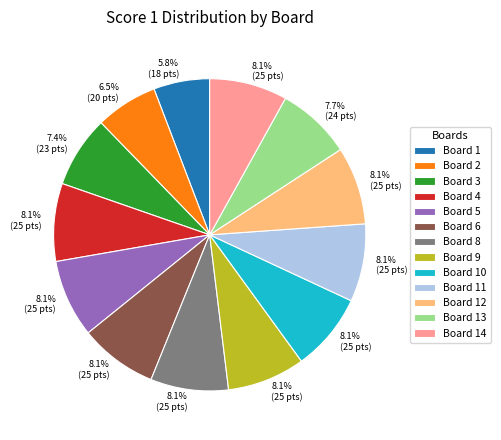

What percentage is NOT represented by Board 1?

94.2%